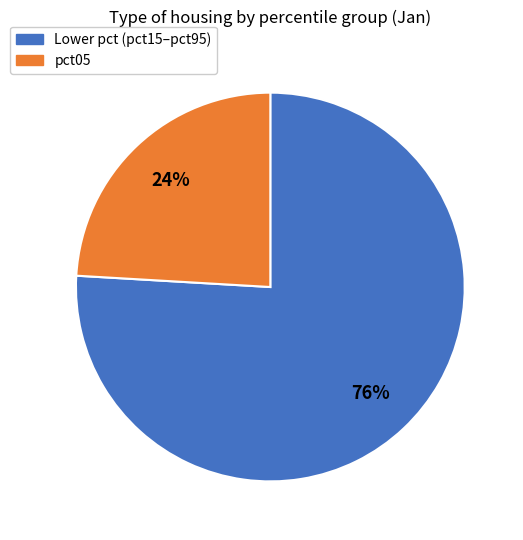

Is there any slice that represents more than half of the pie?

Yes